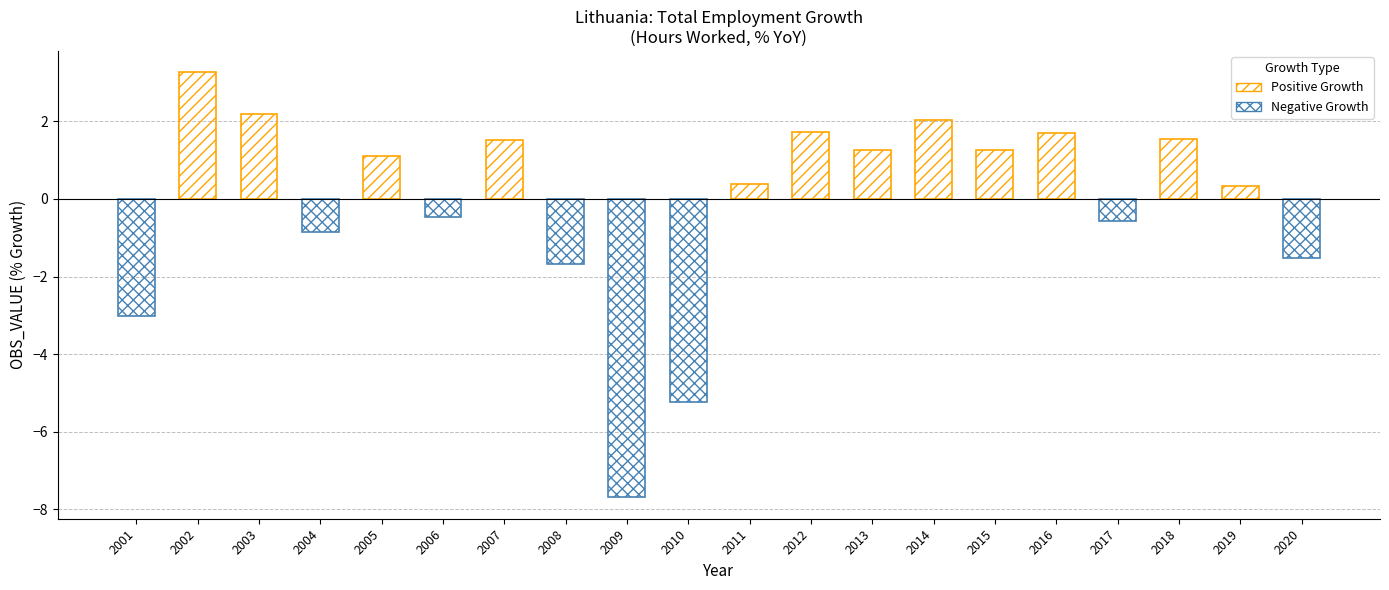

How many bars are there in total?

20